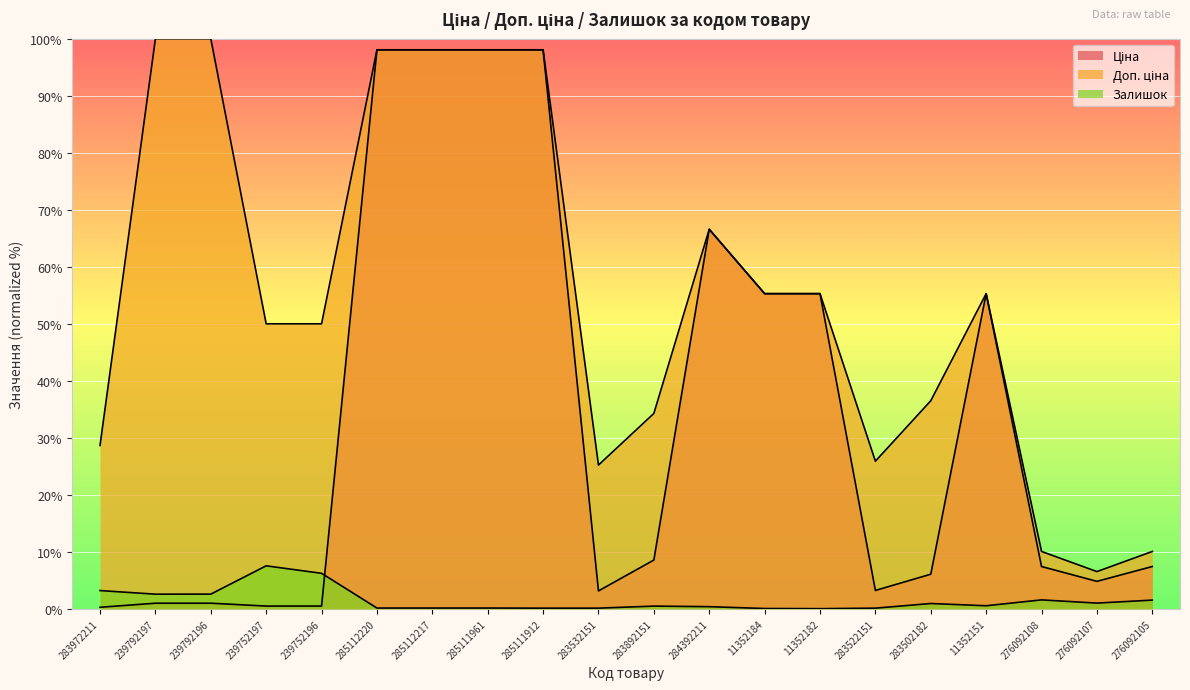

Rank the series by their average value, from highest to lowest.

Доп. ціна, Ціна, Залишок